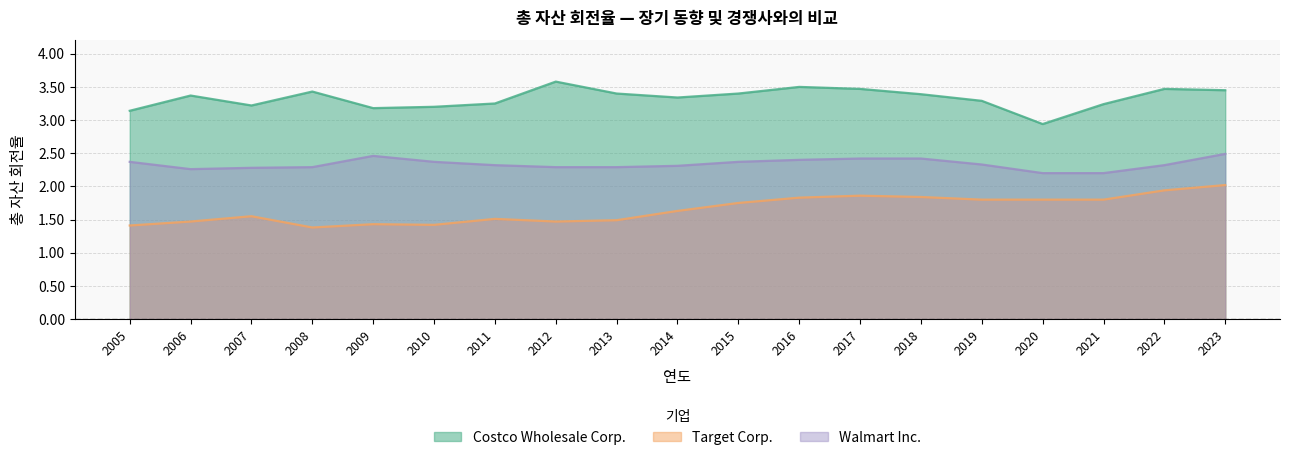

Reading left to right, transcribe all the data shown in this chart.

Costco Wholesale Corp.: 3.1	3.4	3.2	3.4	3.2	3.2	3.2	3.6	3.4	3.3	3.4	3.5	3.5	3.4	3.3	2.9	3.2	3.5	3.5
Target Corp.: 1.4	1.5	1.6	1.4	1.4	1.4	1.5	1.5	1.5	1.6	1.8	1.8	1.9	1.8	1.8	1.8	1.8	1.9	2.0
Walmart Inc.: 2.4	2.3	2.3	2.3	2.5	2.4	2.3	2.3	2.3	2.3	2.4	2.4	2.4	2.4	2.3	2.2	2.2	2.3	2.5